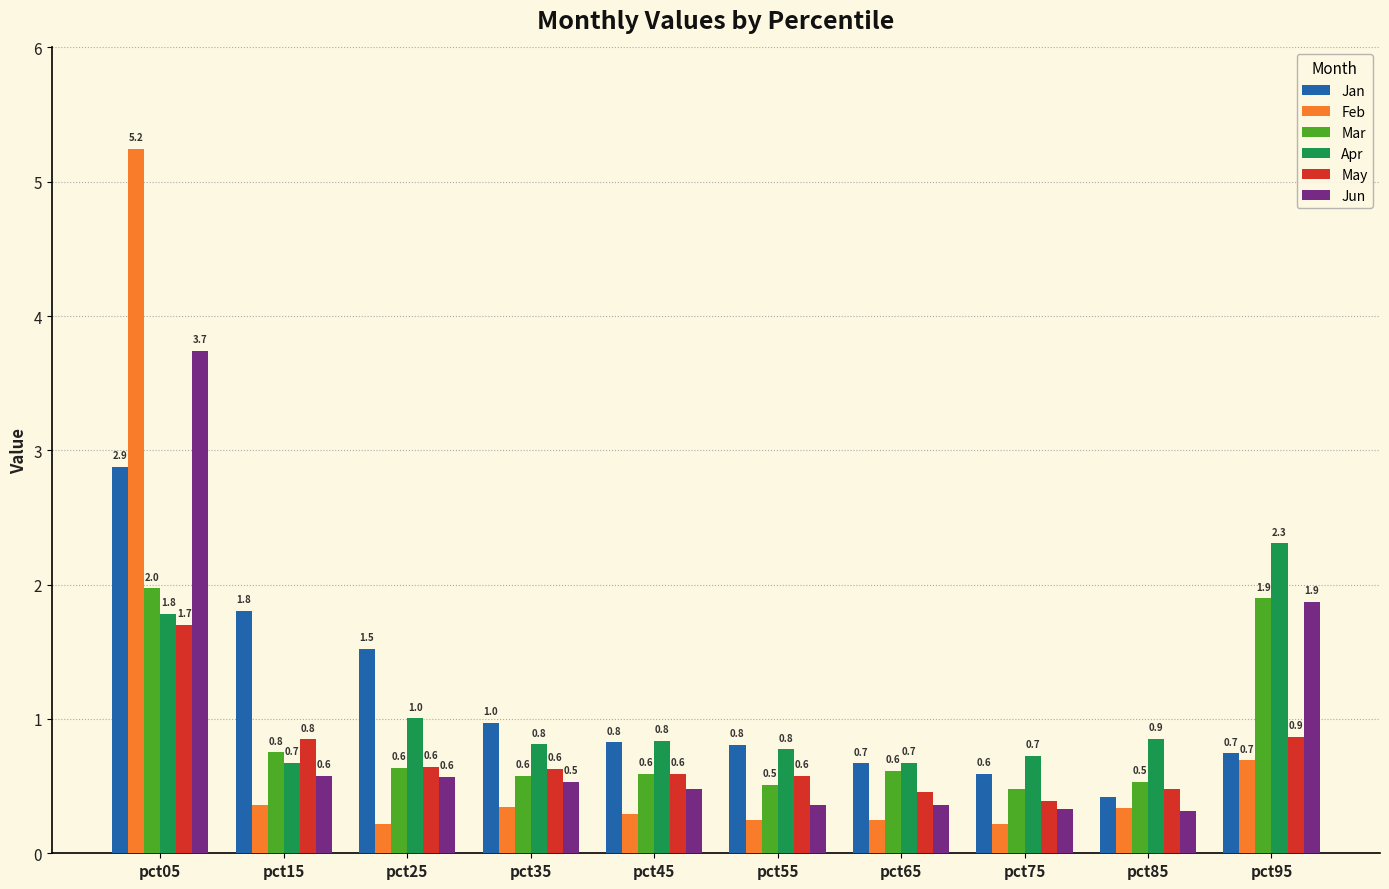

At which category does the chart reach its peak across all series?

pct05